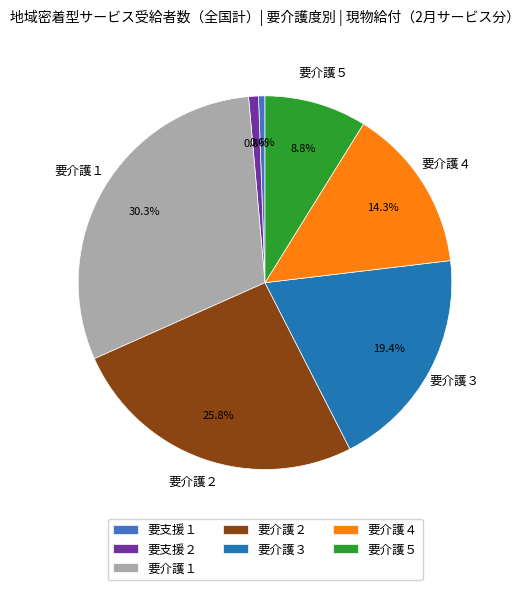

What percentage is the 要介護１ slice, to the nearest percent?

30%